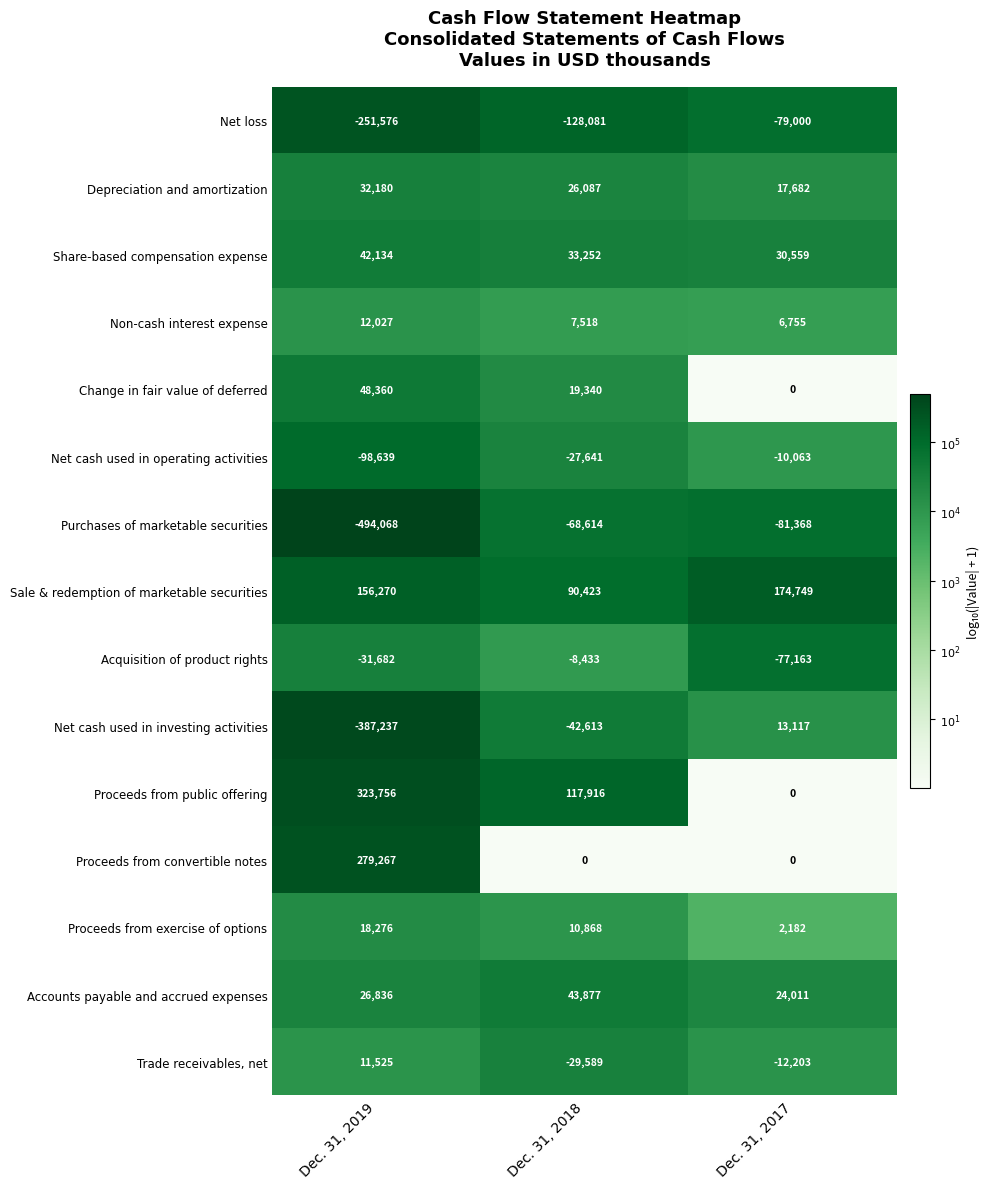

How many values in the Proceeds from public offering series are below 117916?

1